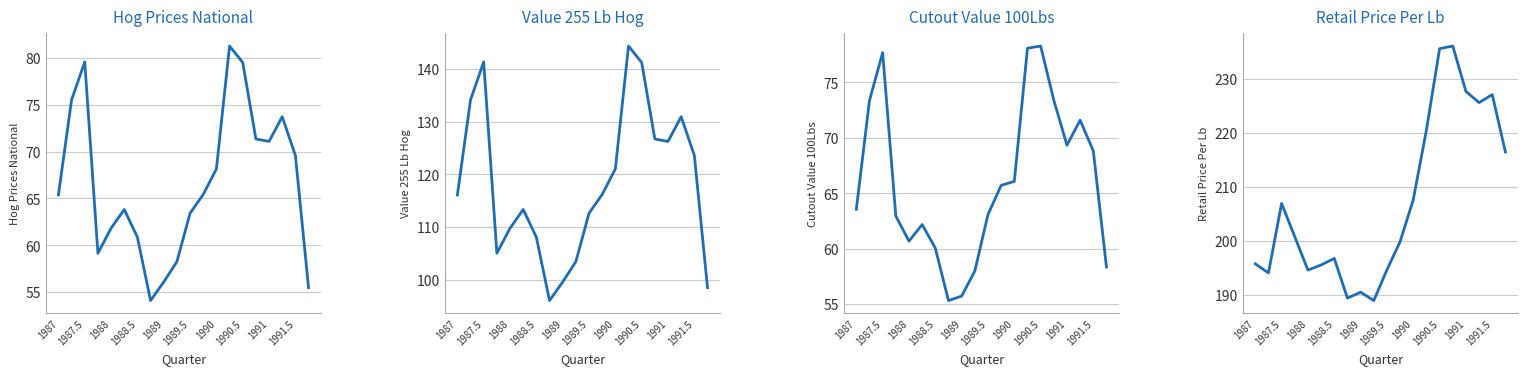

What is the greatest value displayed?

236.0